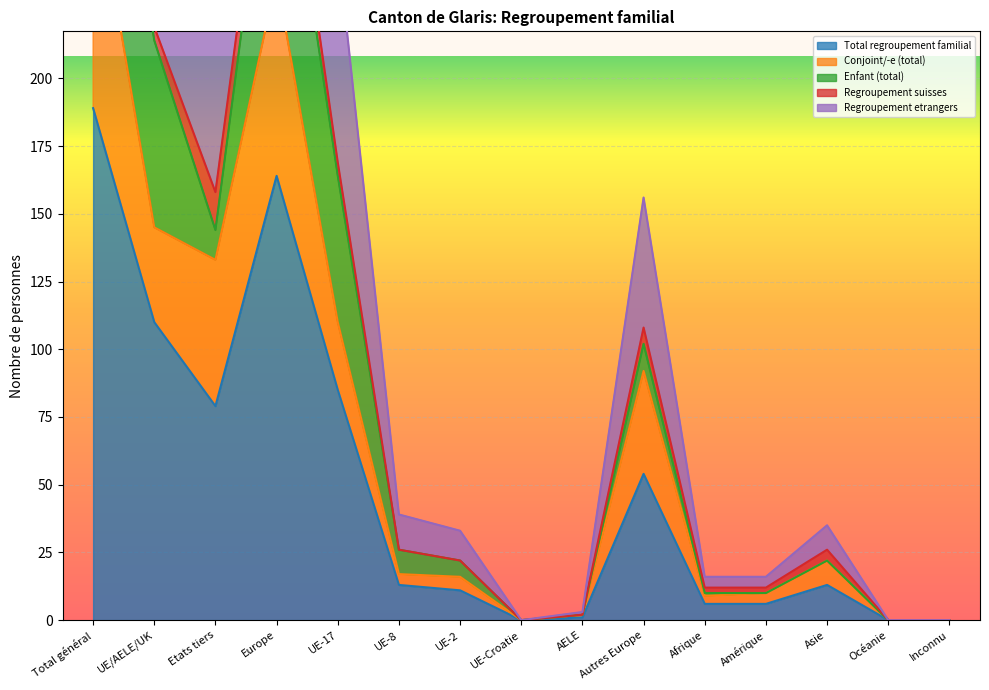

What is the label of the 7th point from the right?

AELE